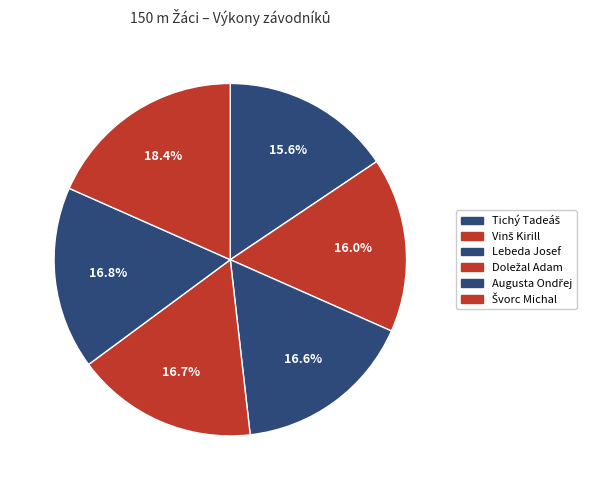

What percentage do Švorc Michal and Augusta Ondřej together represent?

35.1%